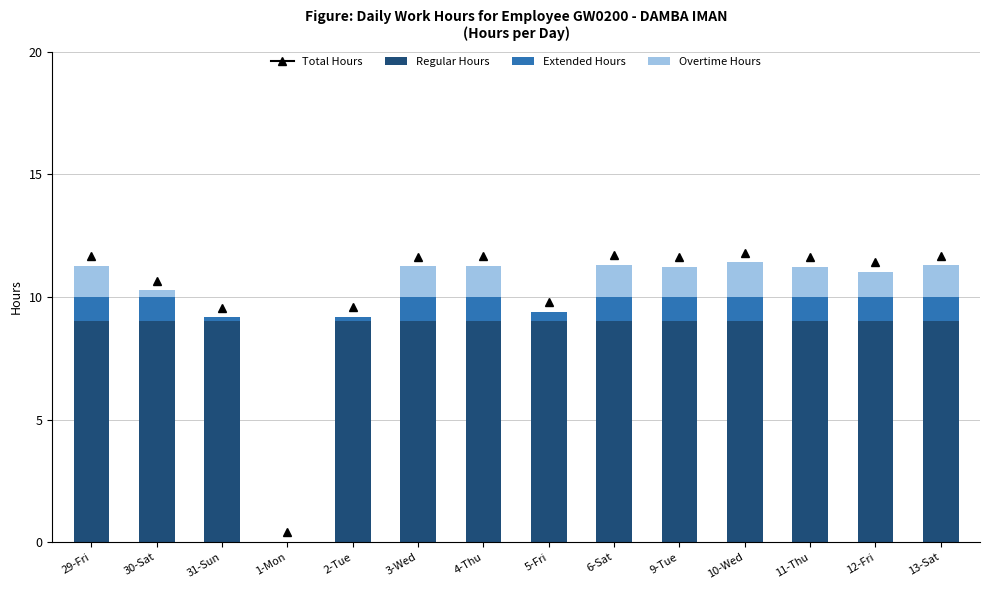

What is the highest value of the Regular Hours series?

9.0